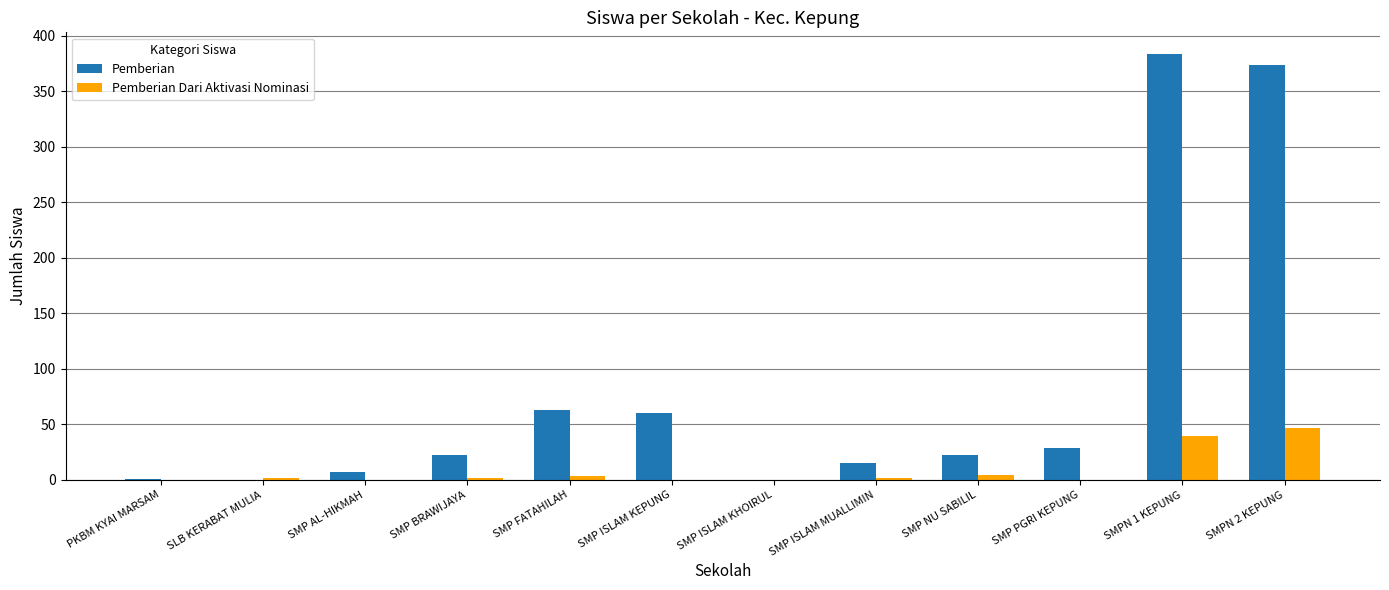

The value of Pemberian at SMP ISLAM MUALLIMIN is 15. True or false?

True